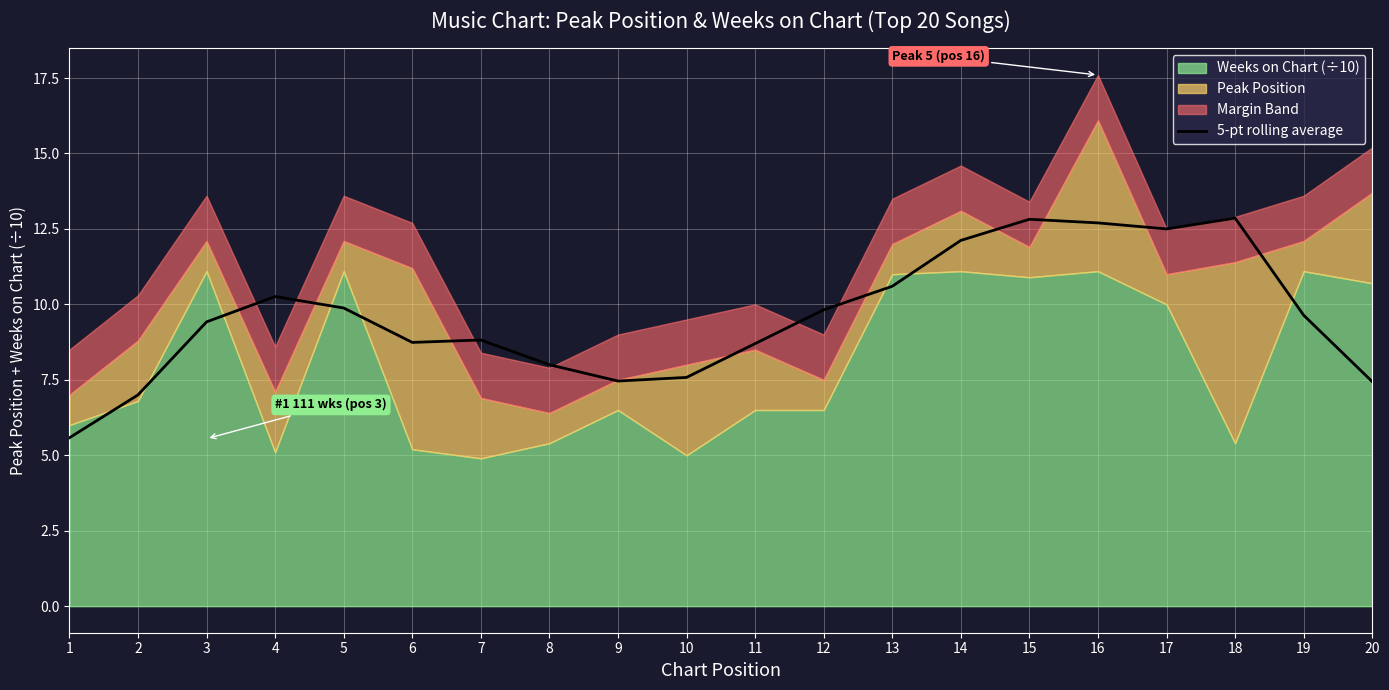

Read the value at 10.

7.6